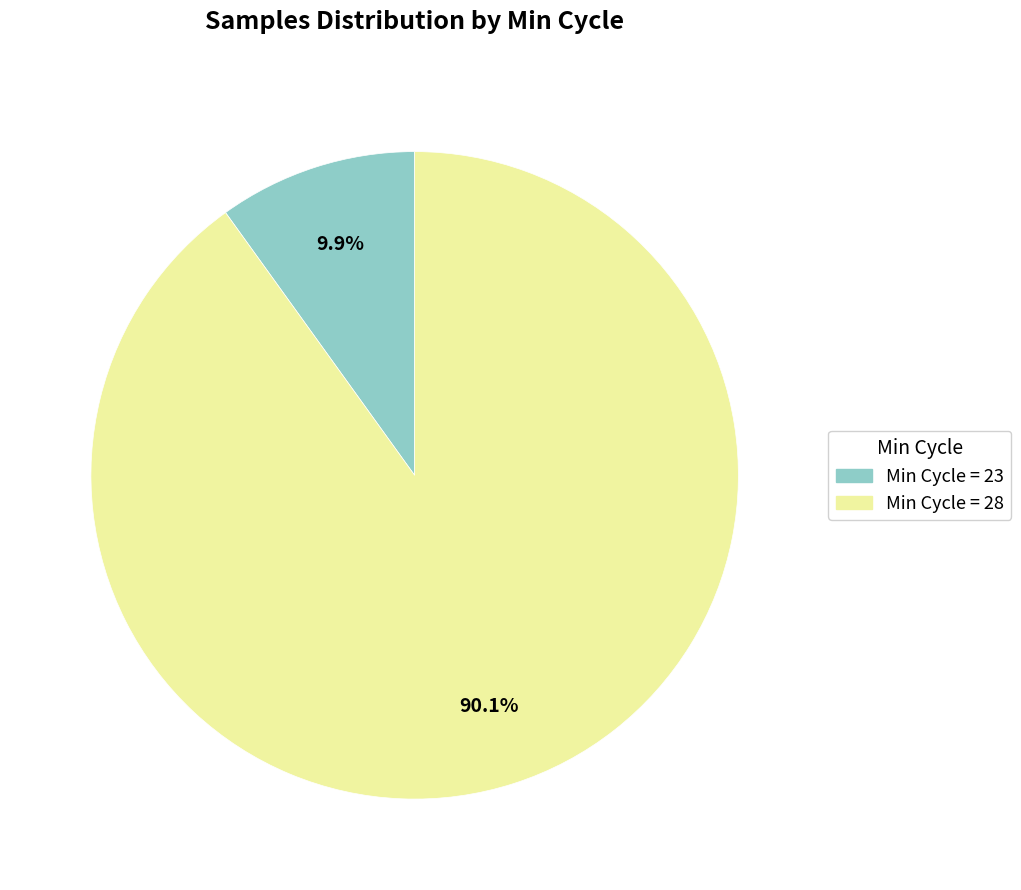

Is there a majority slice in this chart?

Yes